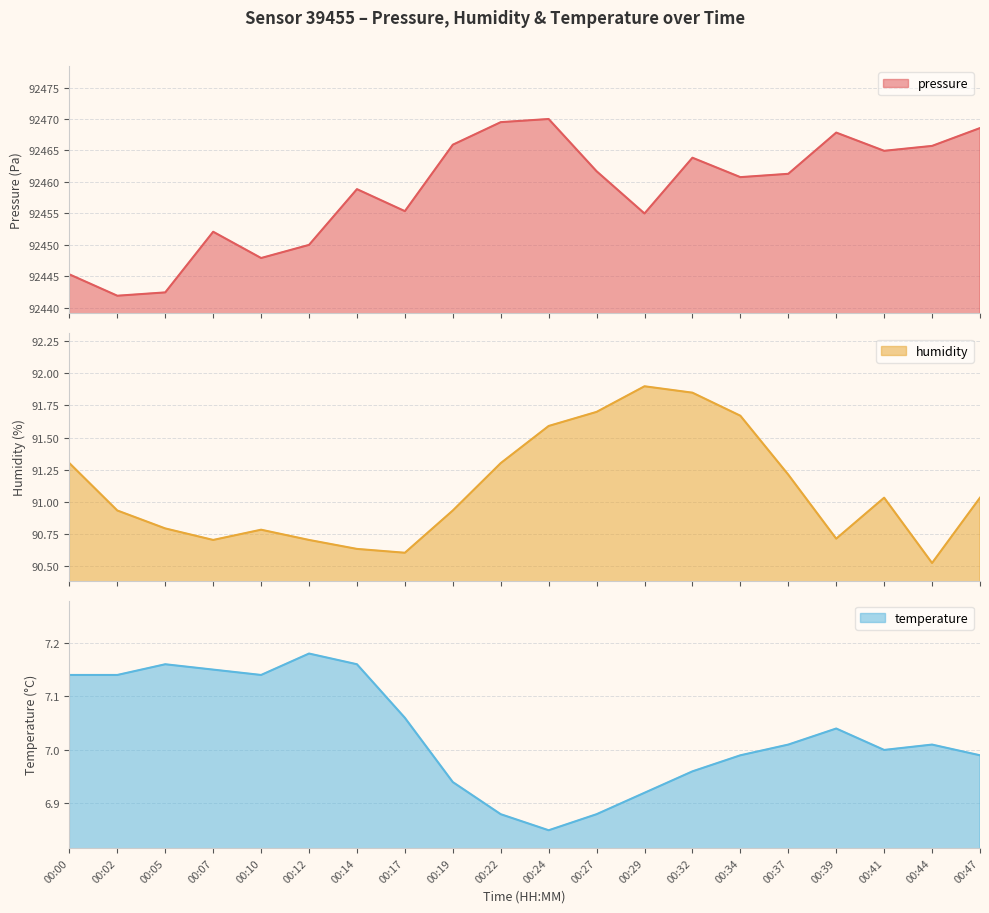

What is the difference between the second highest and minimum values in the humidity series?

1.3